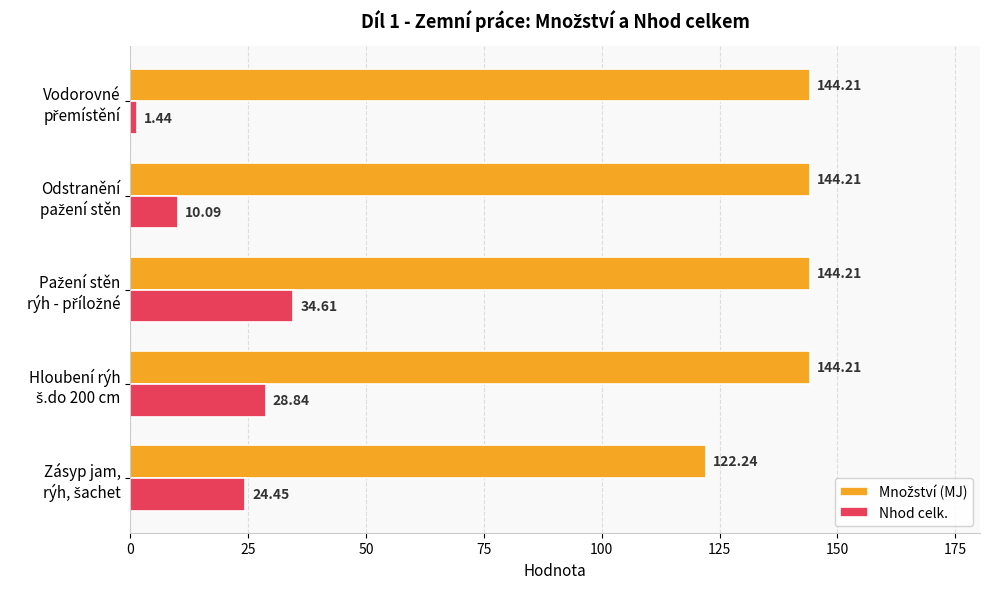

Which series has the widest spread of values?

Nhod celk.